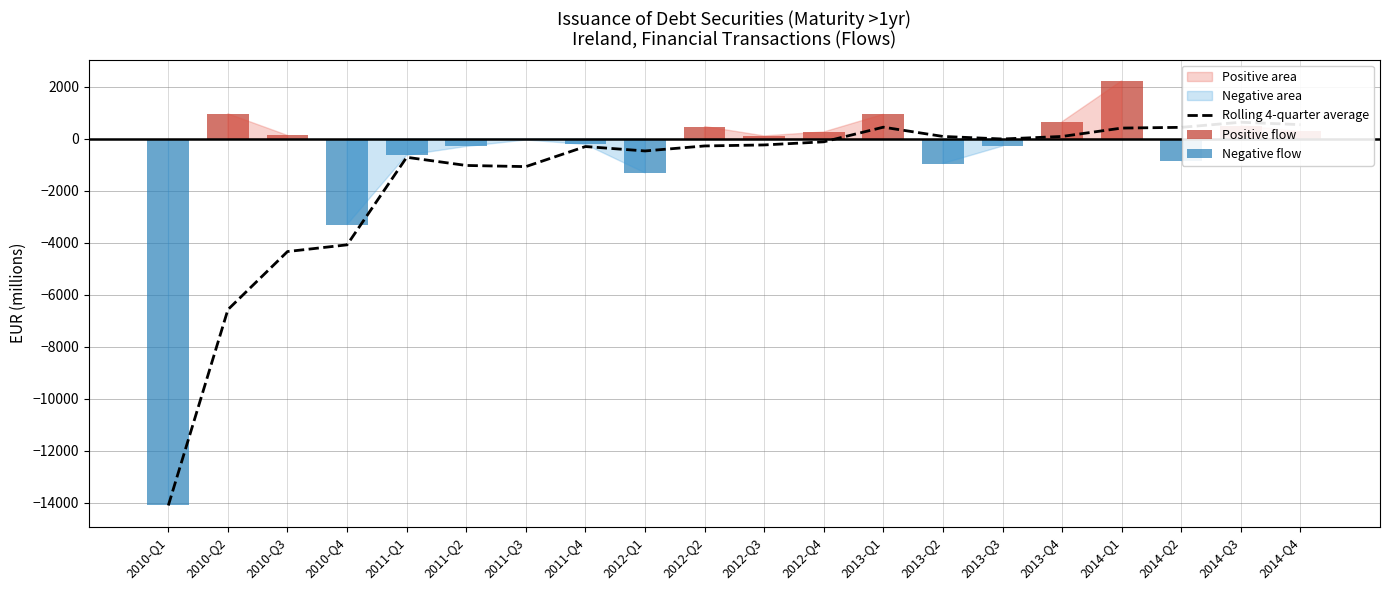

Which series has the largest range (max minus min)?

Rolling 4-quarter average